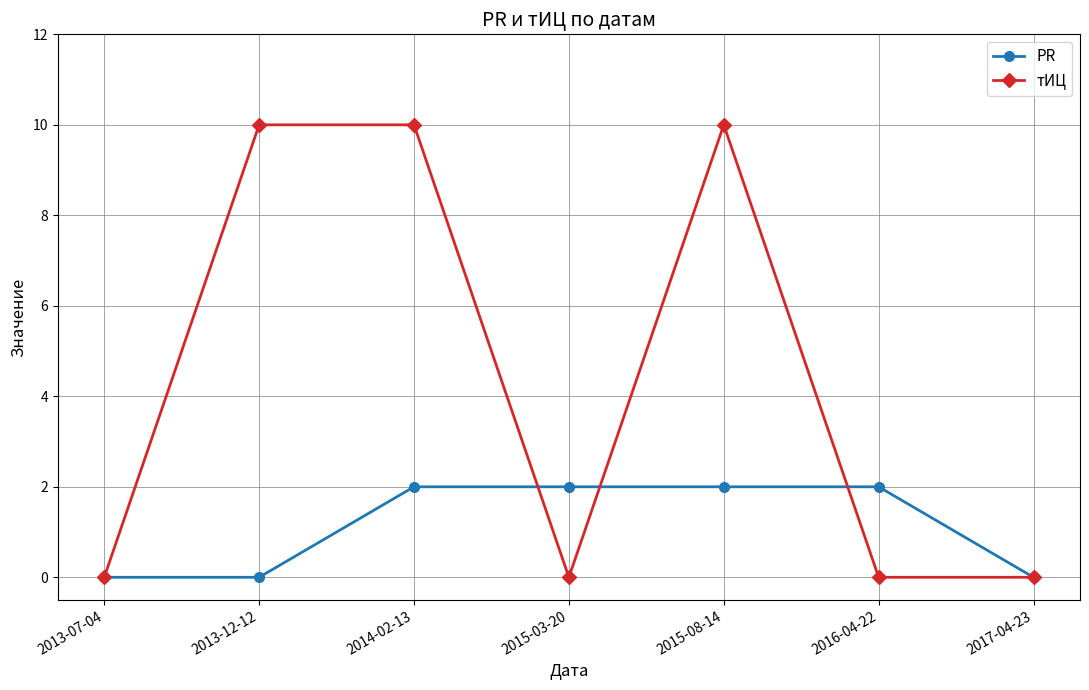

What is the greatest value displayed?

10